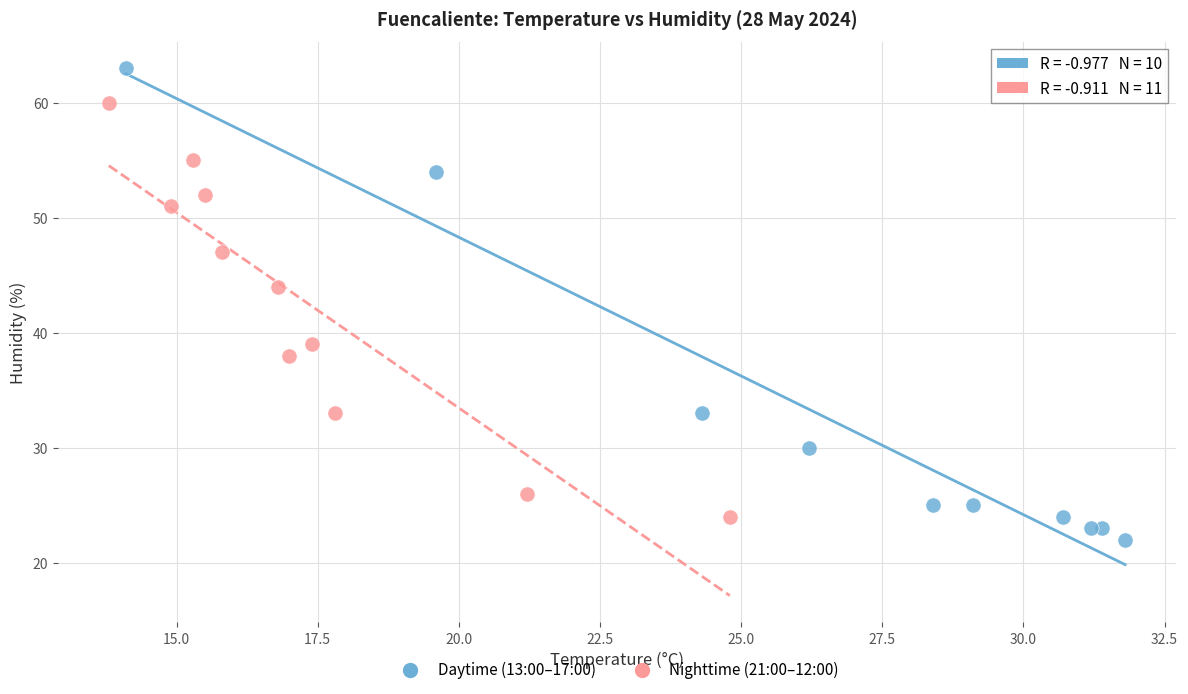

Which series has the largest Y range (max minus min)?

Daytime (13:00–17:00)